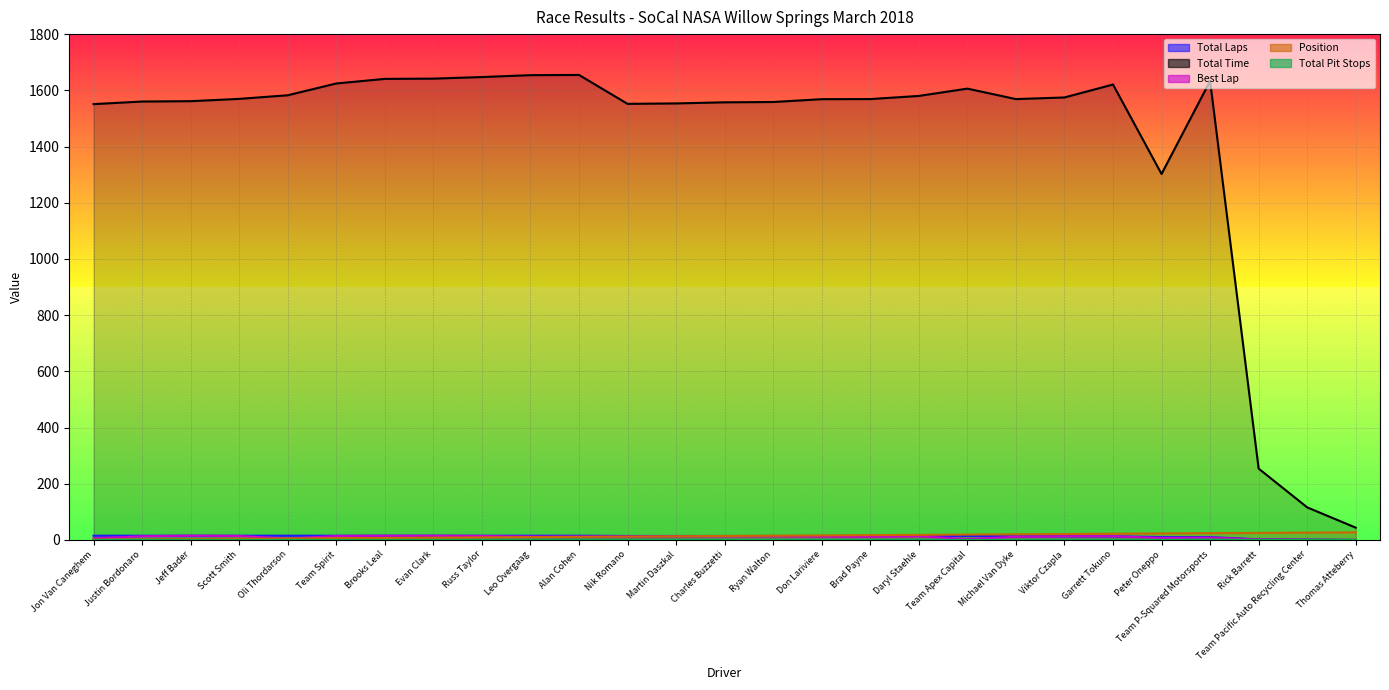

What are all the series names shown in the legend?

Total Laps, Total Time, Best Lap, Position, Total Pit Stops